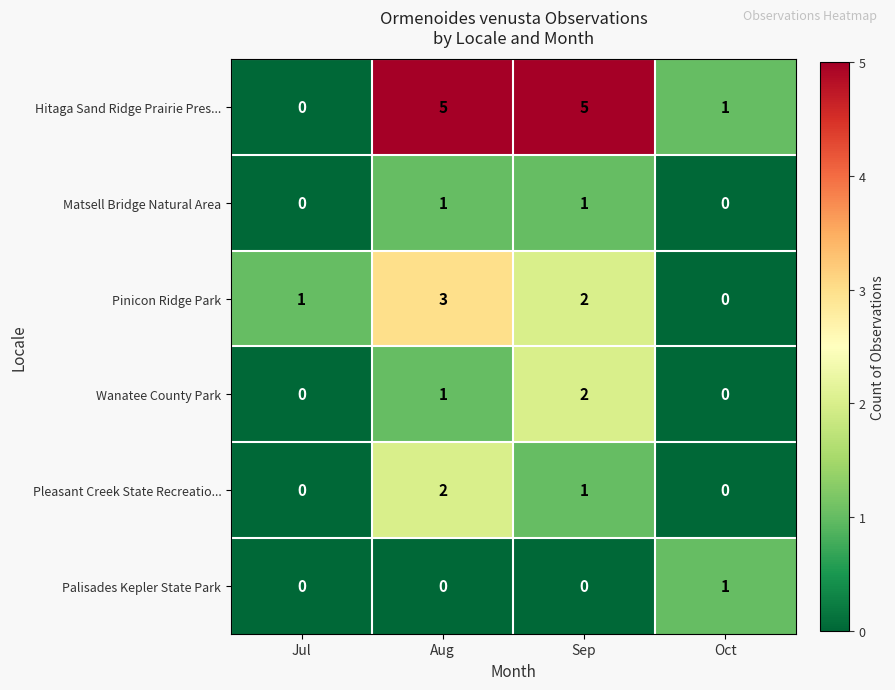

How many Pleasant Creek State Recreatio... values are between 0 and 2?

4